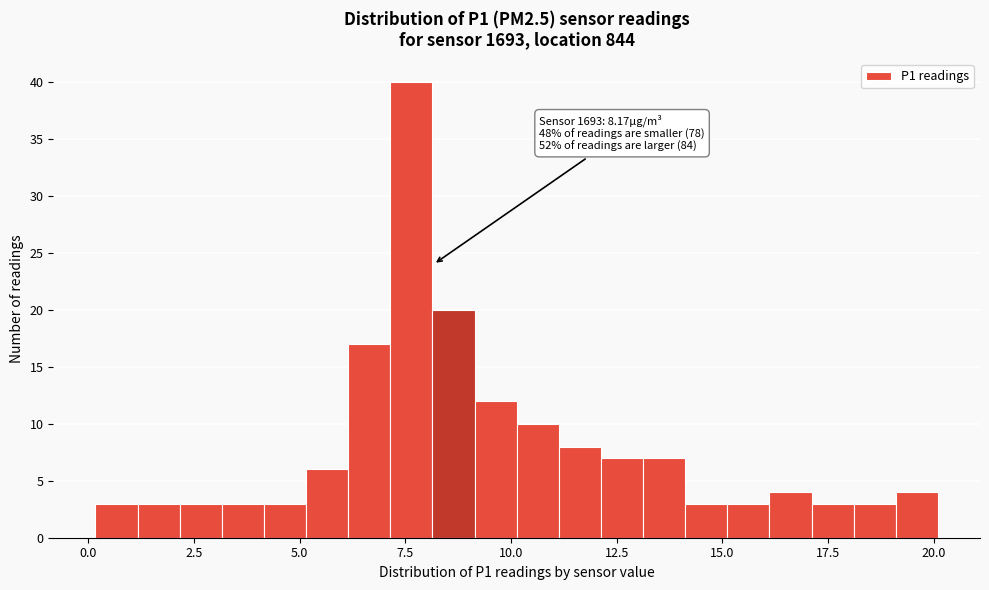

Read against the x-axis, roughly where is the centre of the tallest bar?

7.5